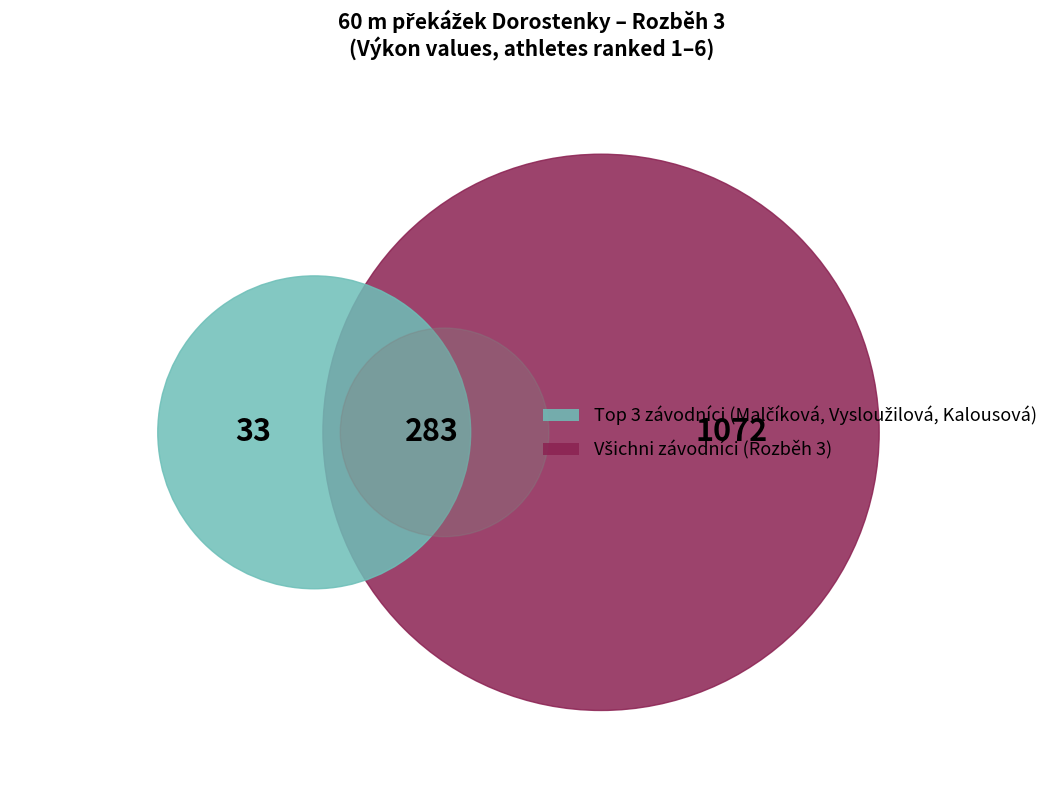

What portion of the pie excludes Vysloužilová Anna?

84.1%